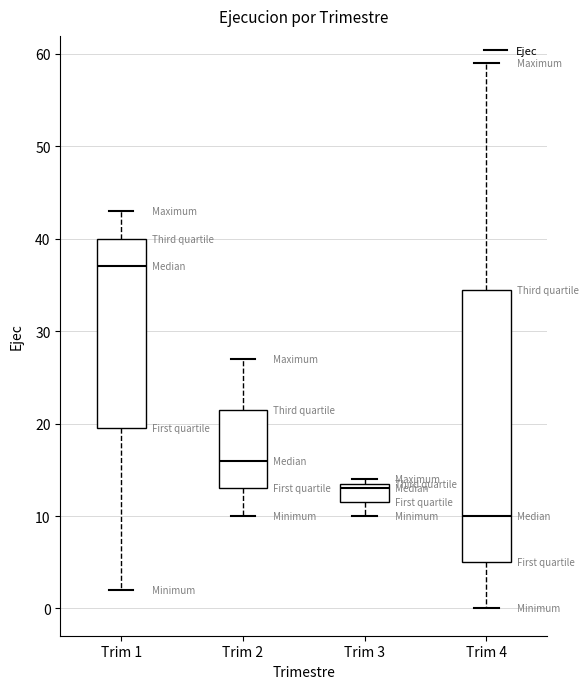

Reading left to right, transcribe this box plot: for each box, give where its median line is, the range the box spans, and where its two whiskers end, as read against the y-axis. The values are not printed on the chart, so give them approximately, as read against the axis.

Trim 1: median 37, box 20 to 40, whiskers 2 to 43
Trim 2: median 16, box 13 to 22, whiskers 10 to 27
Trim 3: median 13, box 12 to 14, whiskers 10 to 14 (just above the box's upper edge)
Trim 4: median 10, box 5 to 35, whiskers 0 to 59